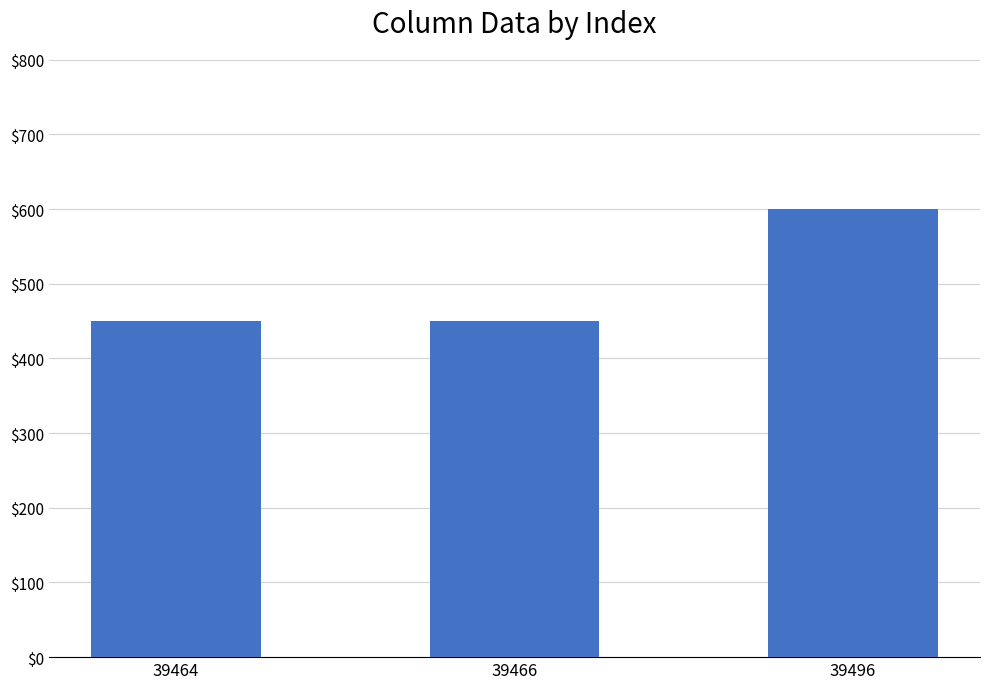

True or false: the data shows 217 at 39464.

False